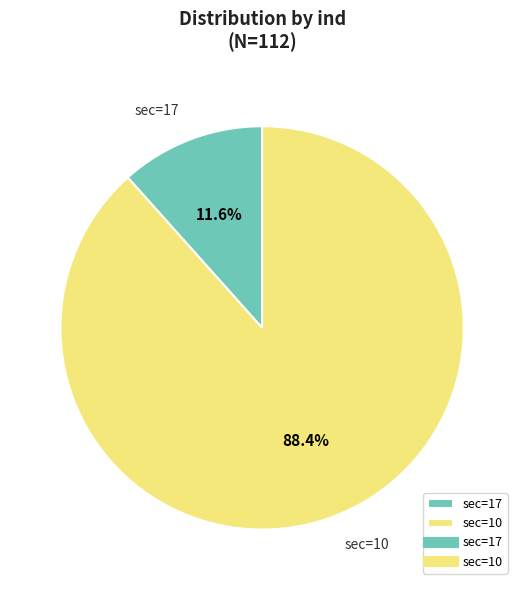

Between sec=17 and sec=10, which is larger?

sec=10